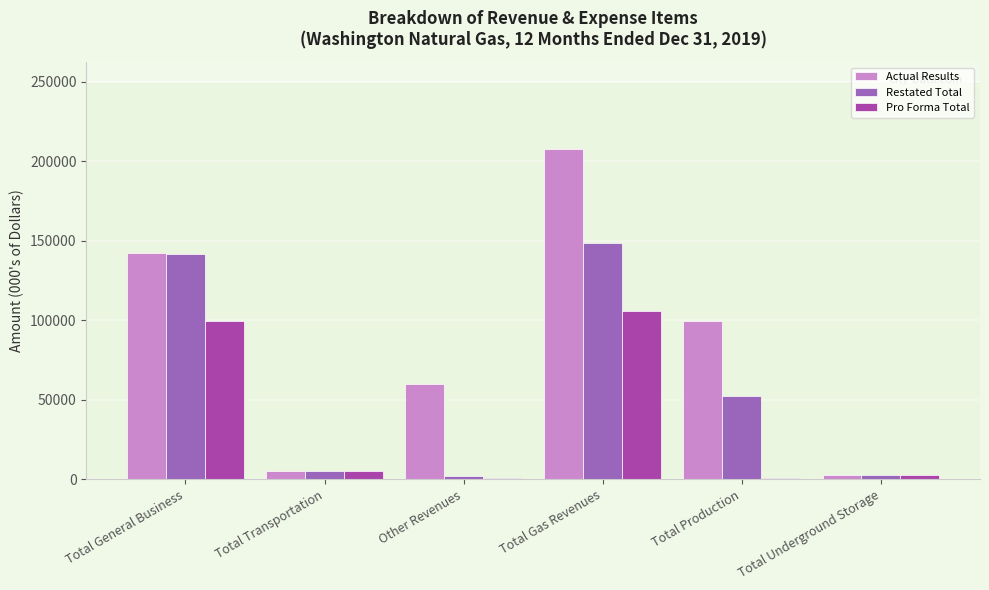

The Pro Forma Total series shows 5342 at Total Transportation. True or false?

True